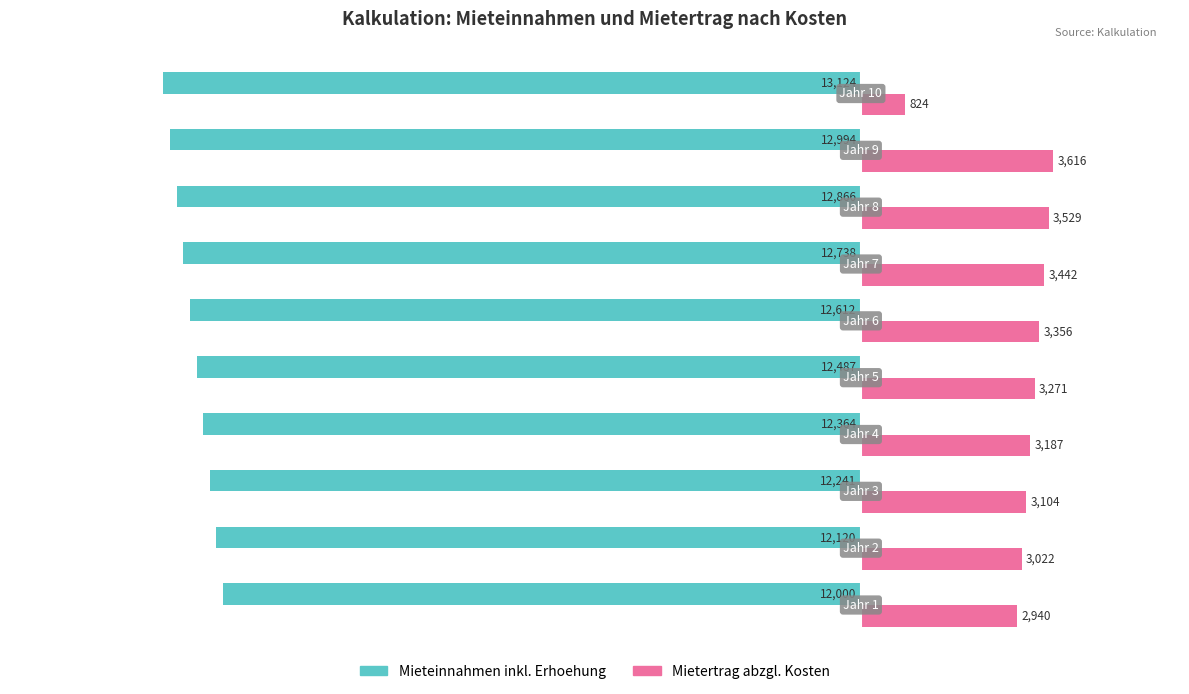

What is the smallest value displayed?

-13124.2